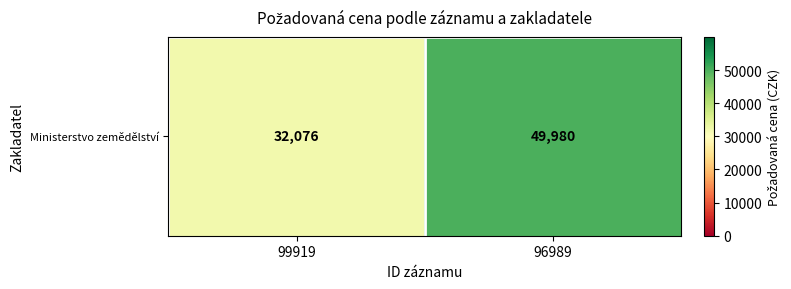

Rank the categories by value from lowest to highest.

99919, 96989